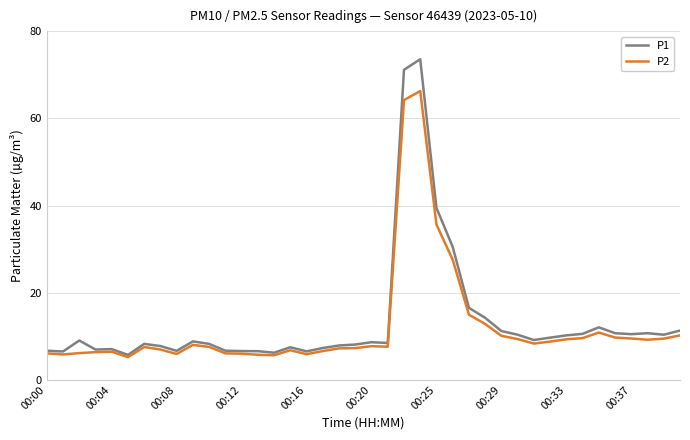

List the series in order of their peak value, highest first.

P1, P2